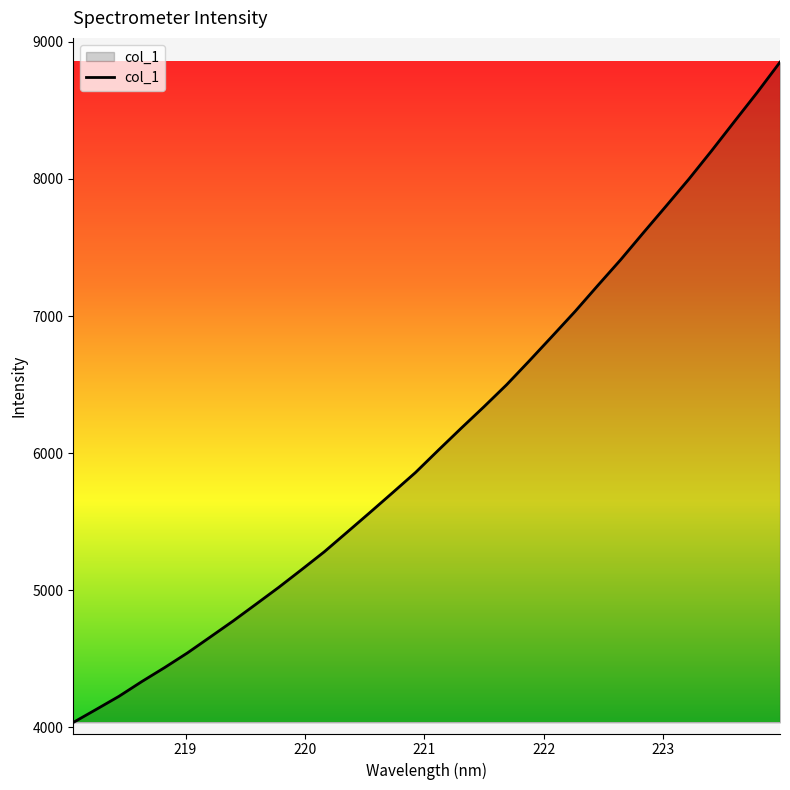

What is the greatest value displayed?

8852.5